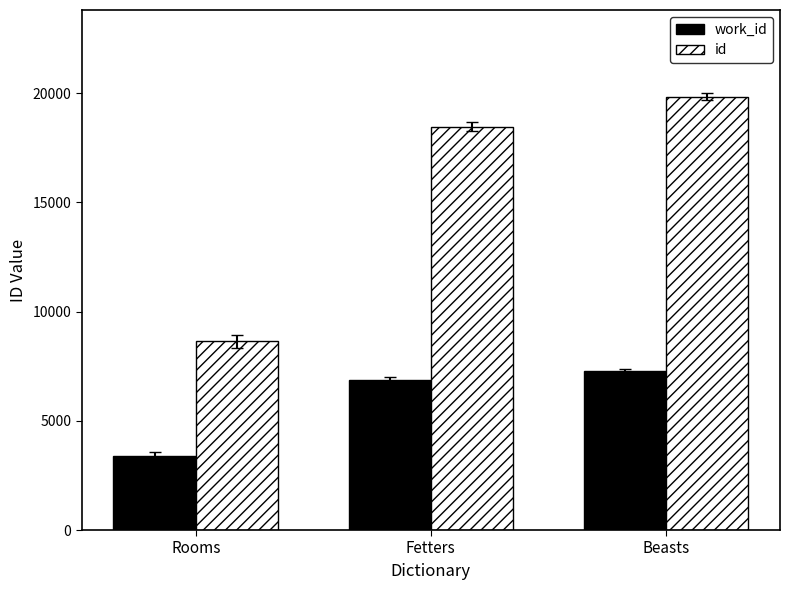

Between Rooms and Fetters, which series saw the biggest shift?

id